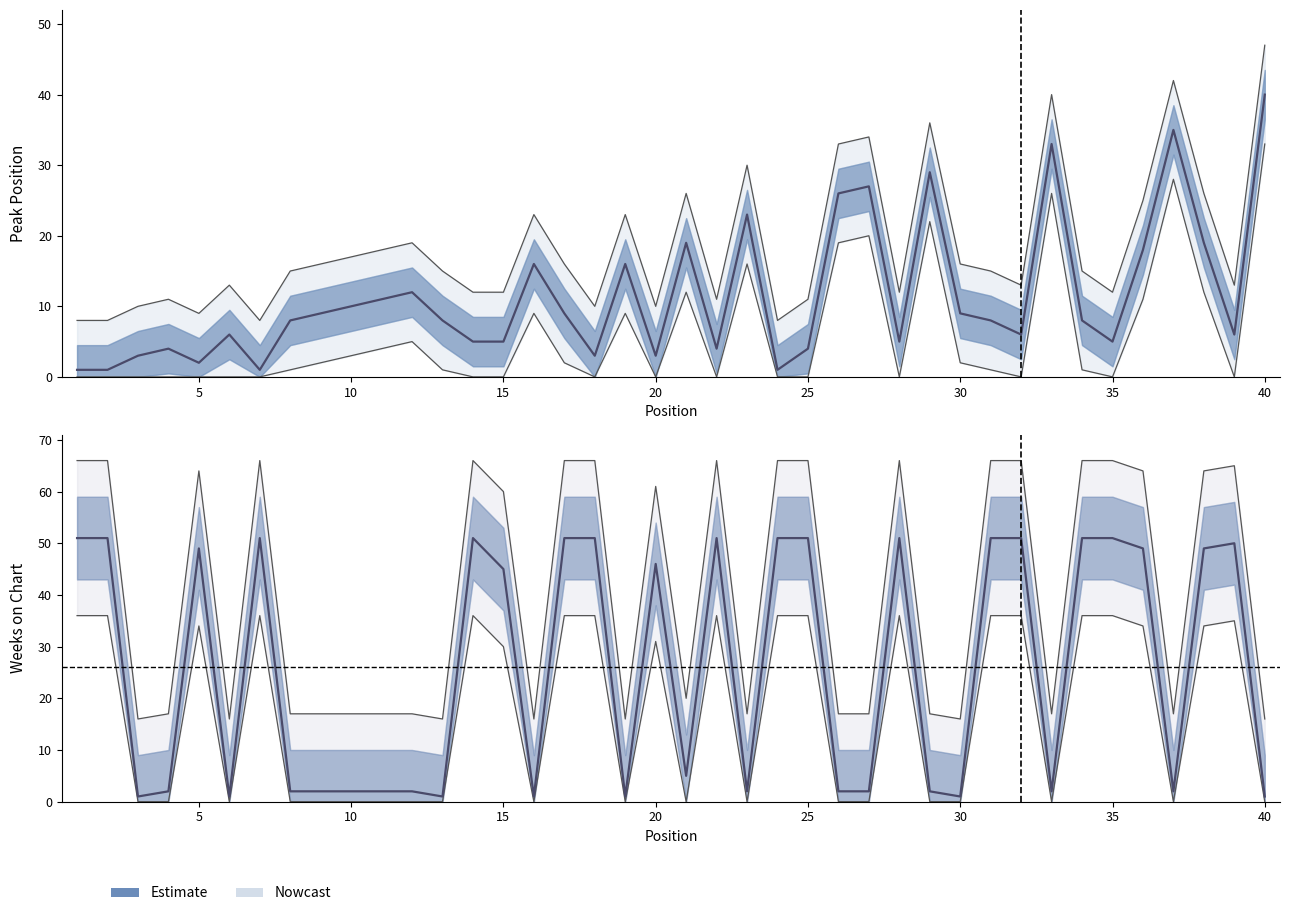

What is the greatest value displayed?

51